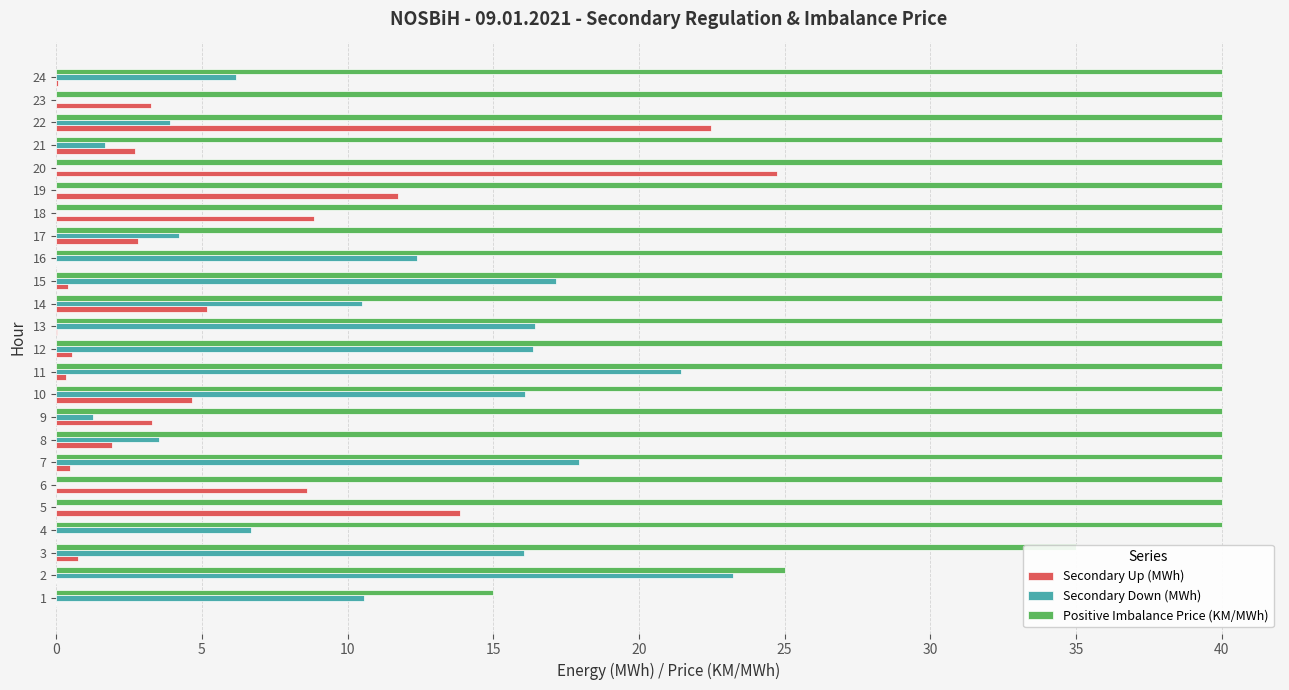

At which category is the sum across all series the highest?

22